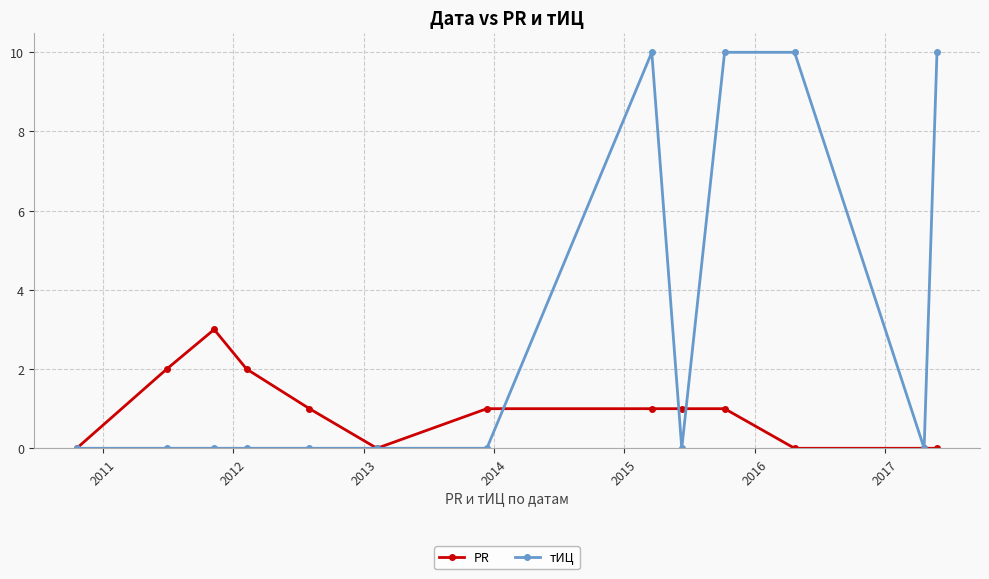

Which series has the largest total across all categories?

тИЦ